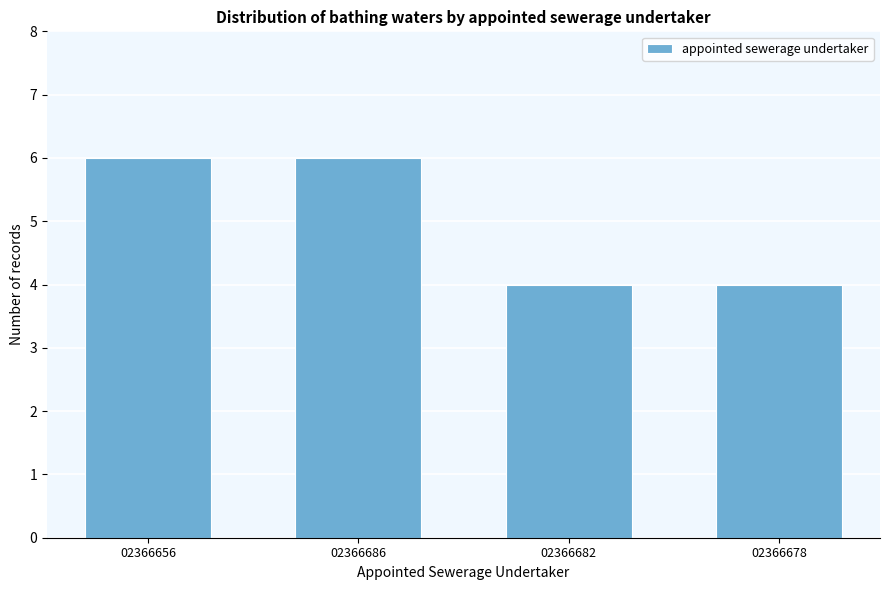

Reading right to left, transcribe all the data shown in this chart.

4	4	6	6